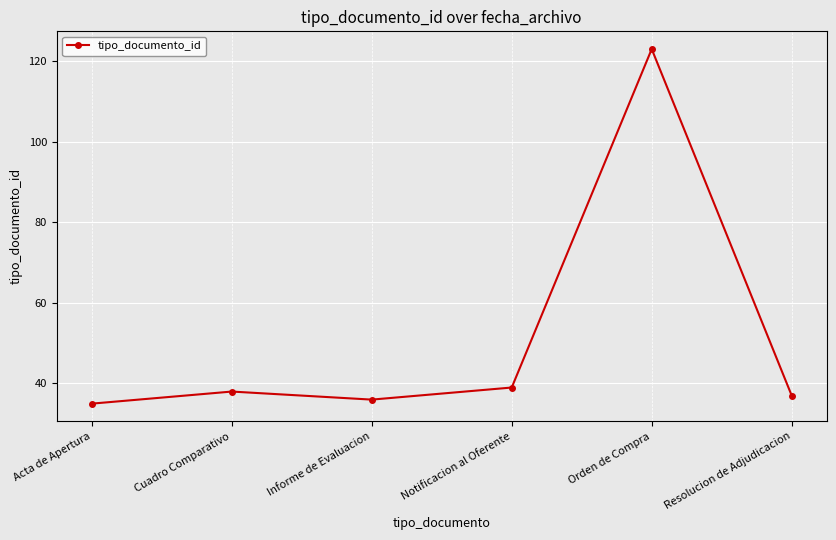

Count the number of data series in this chart.

1